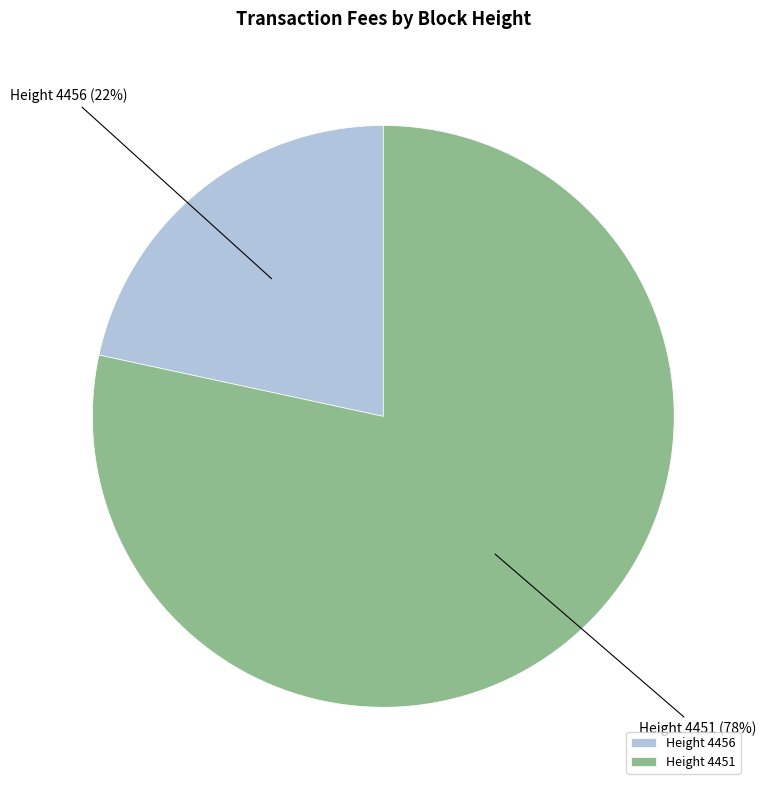

How many slices are in this pie chart?

2